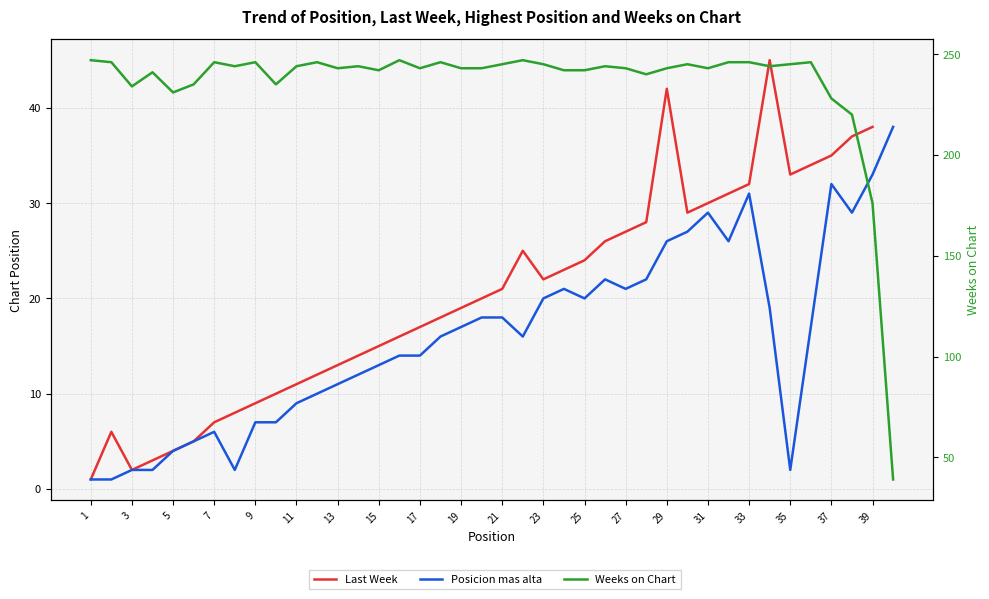

At how many categories does at least one series exceed 162?

39